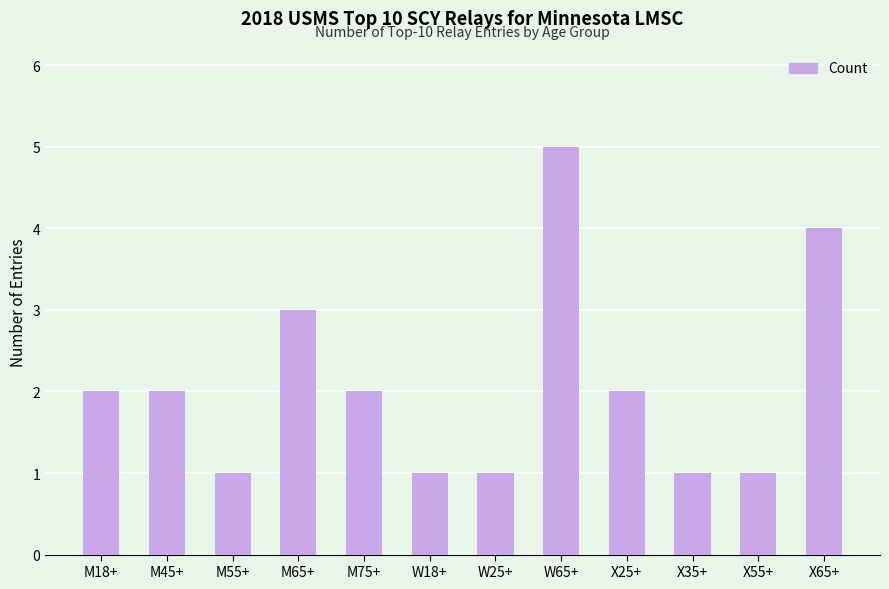

What is the average value?

2